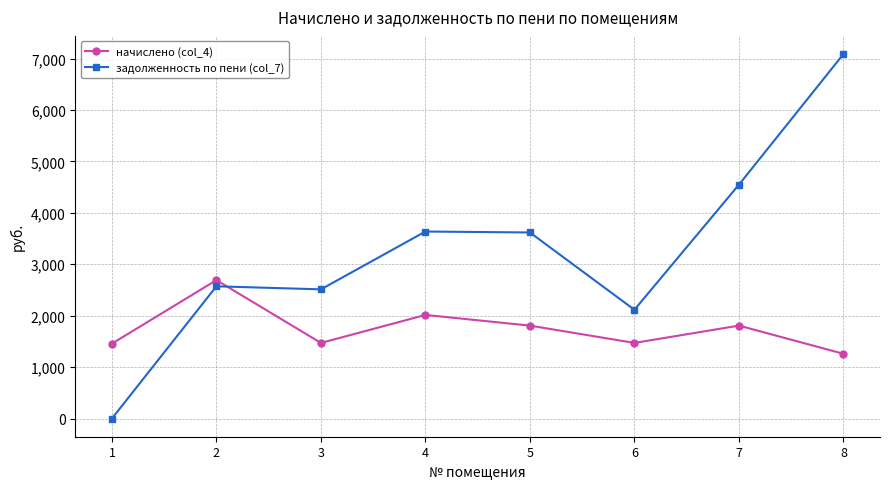

The начислено (col_4) series shows 567.8 at 8. True or false?

False